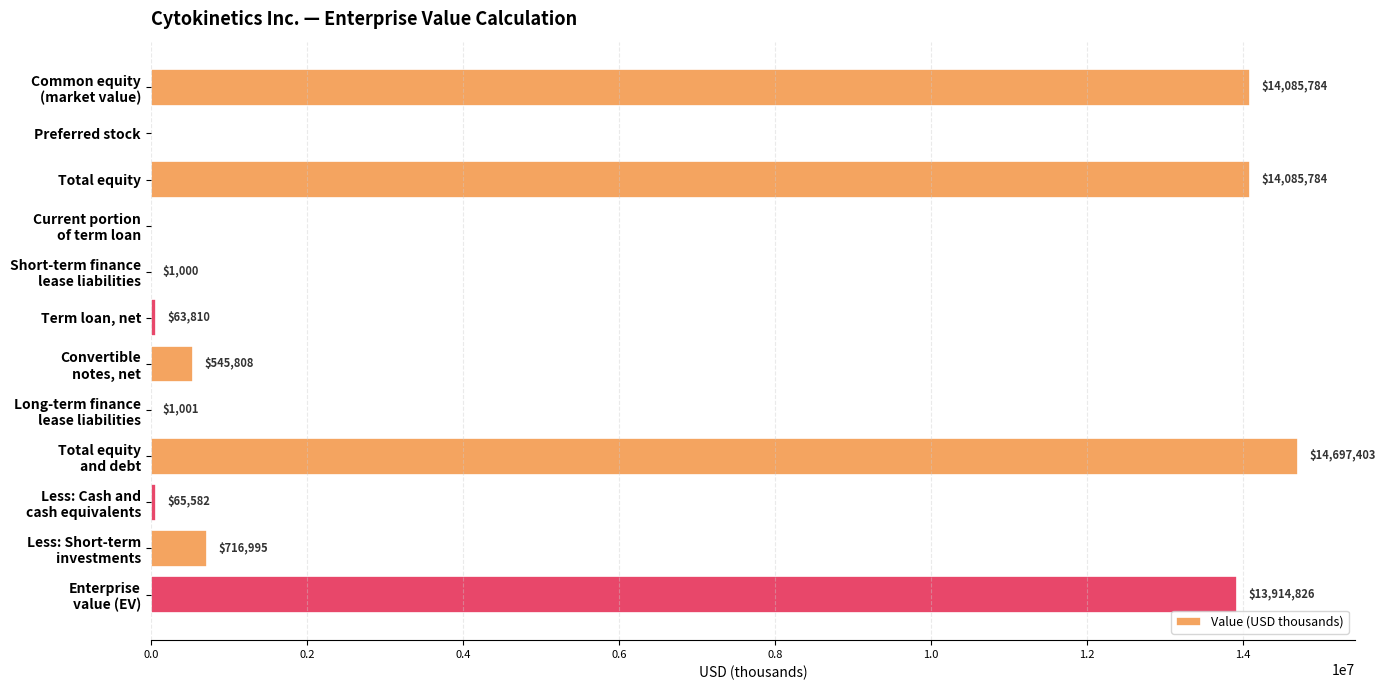

What is the sum of all values?

58177993